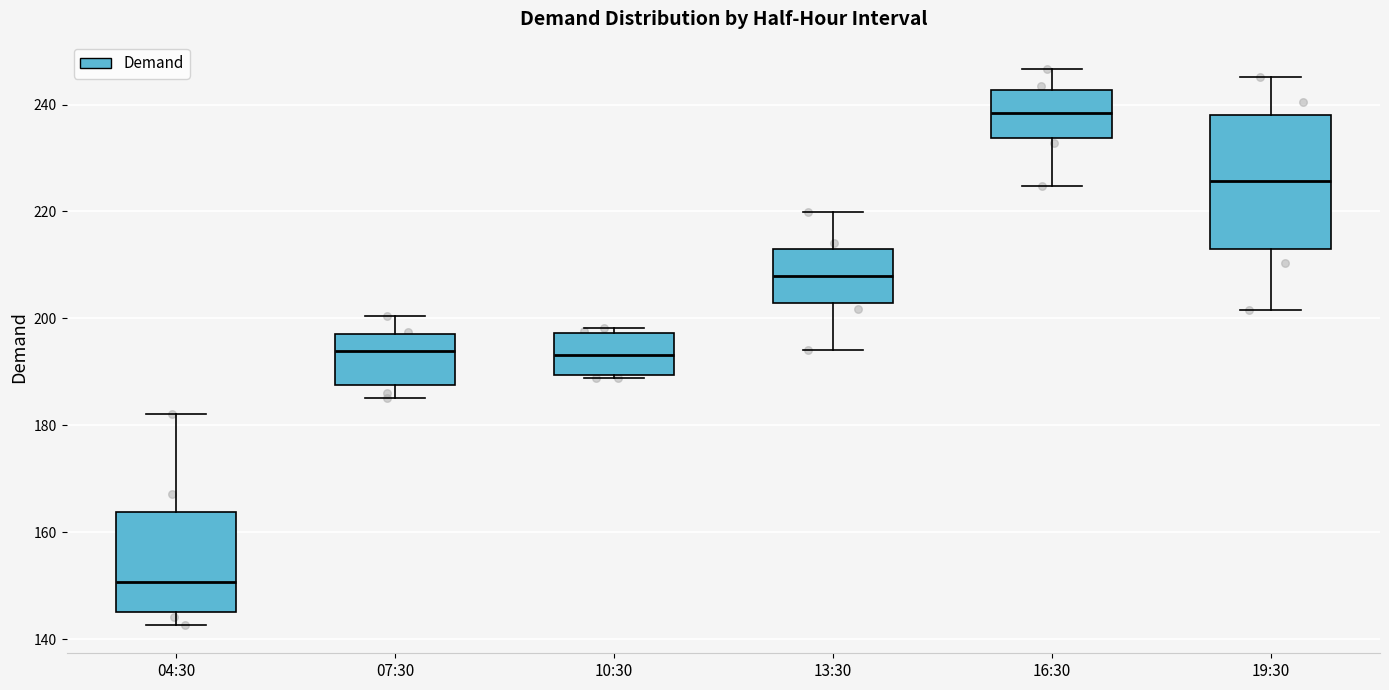

Which box's median line is the highest?

16:30